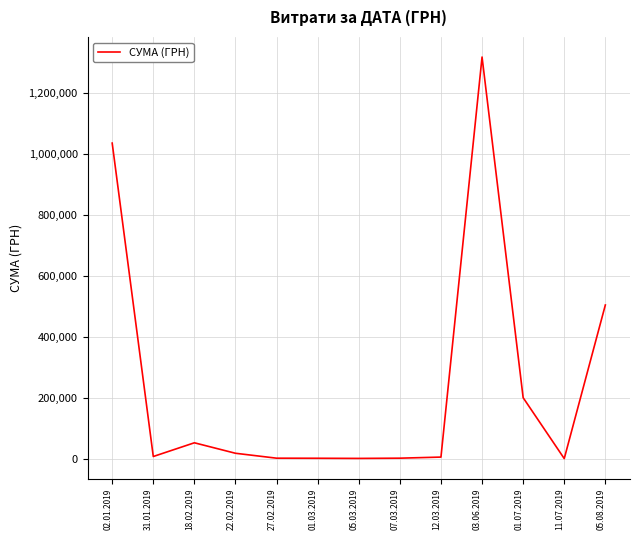

Where is the first local maximum?

18.02.2019